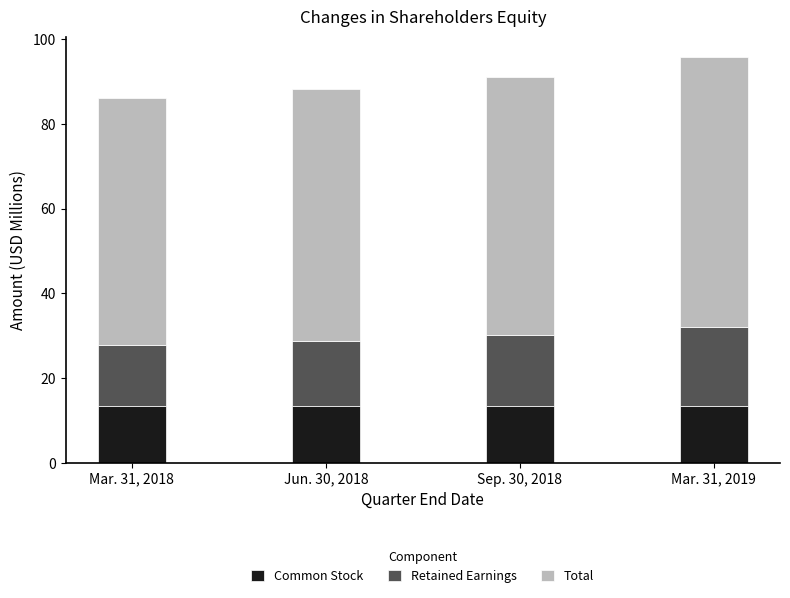

The value of Common Stock at Jun. 30, 2018 is 4.7. True or false?

False